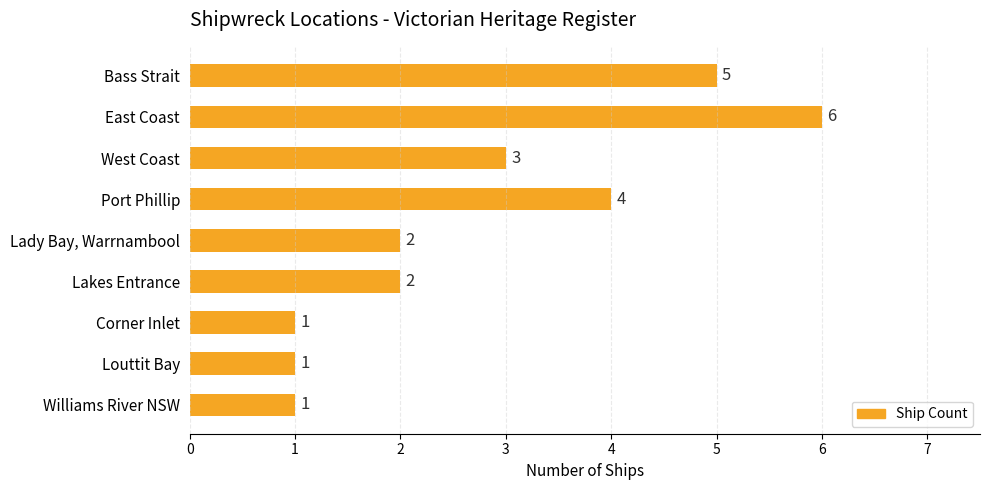

What is the label of the 5th bar from the bottom?

Lady Bay, Warrnambool